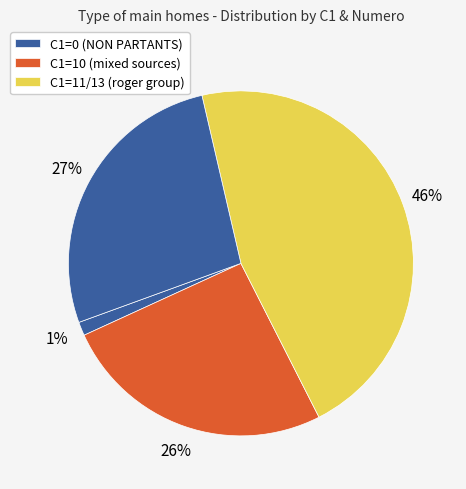

Does any single category account for the majority?

No